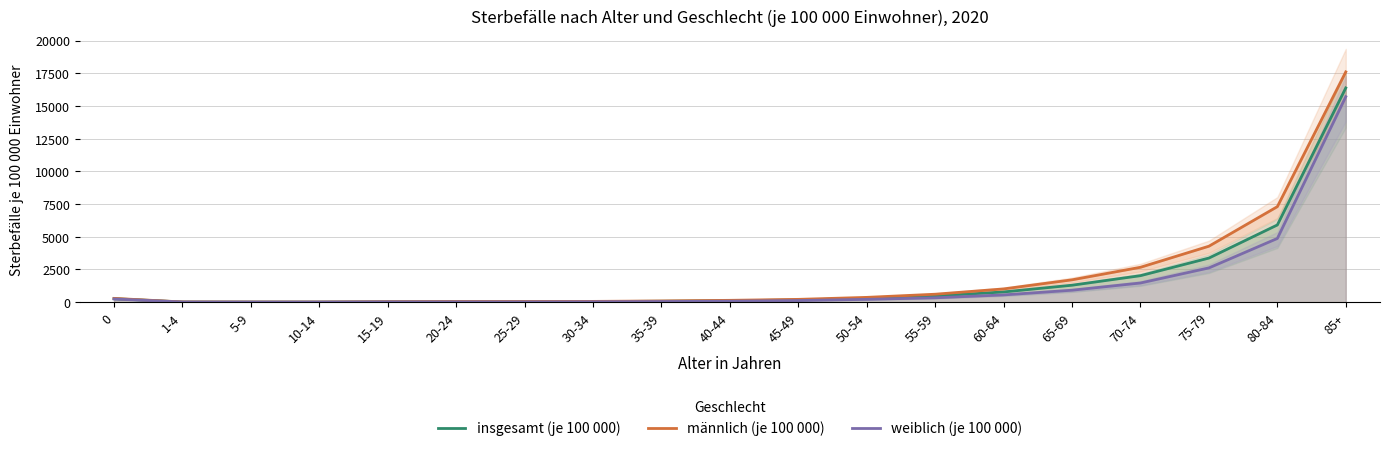

Reading right to left, what are all the values shown in this chart?

insgesamt (je 100 000): 16379.9	5902.9	3371.4	2025.2	1295.0	780.6	469.9	290.1	167.8	107.4	69.4	43.9	33.5	33.4	25.9	7.3	7.3	12.2	265.6
männlich (je 100 000): 17605.4	7302.2	4277.5	2666.3	1707.4	1011.8	606.4	365.1	212.8	139.0	91.3	57.7	47.8	46.8	33.7	8.9	9.3	14.5	287.7
weiblich (je 100 000): 15709.9	4870.9	2618.2	1465.1	914.5	554.3	332.4	214.7	123.1	75.8	46.6	29.0	17.9	18.5	17.6	5.6	5.2	9.7	242.4